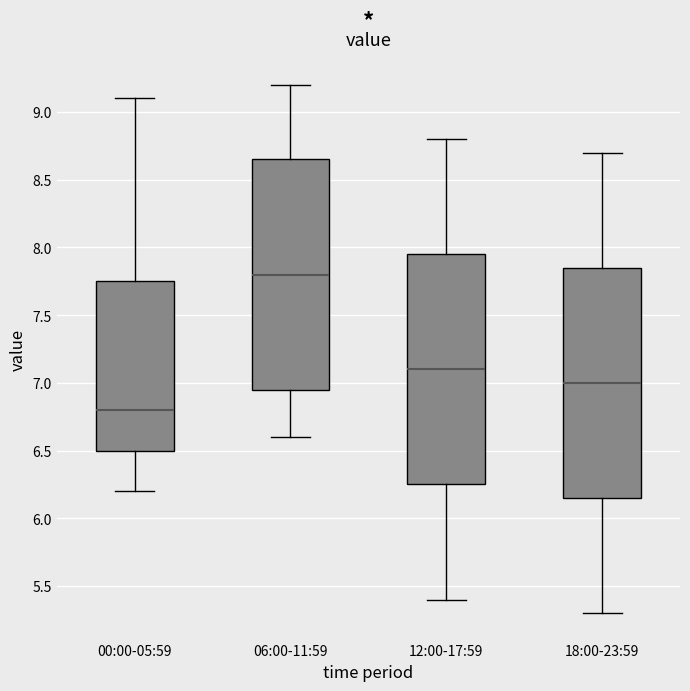

Reading left to right, transcribe this box plot: for each box, give where its median line is, the range the box spans, and where its two whiskers end, as read against the y-axis. The values are not printed on the chart, so give them approximately, as read against the axis.

00:00-05:59: median 6.80, box 6.50 to 7.75, whiskers 6.20 to 9.10
06:00-11:59: median 7.80, box 6.95 to 8.65, whiskers 6.60 to 9.20
12:00-17:59: median 7.10, box 6.25 to 7.95, whiskers 5.40 to 8.80
18:00-23:59: median 7.00, box 6.15 to 7.85, whiskers 5.30 to 8.70